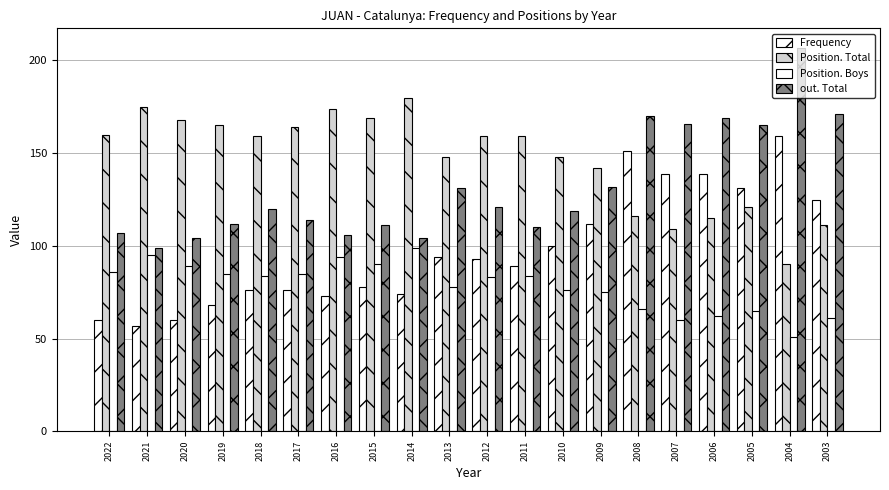

What is the difference between the highest and lowest values at 2005?

100